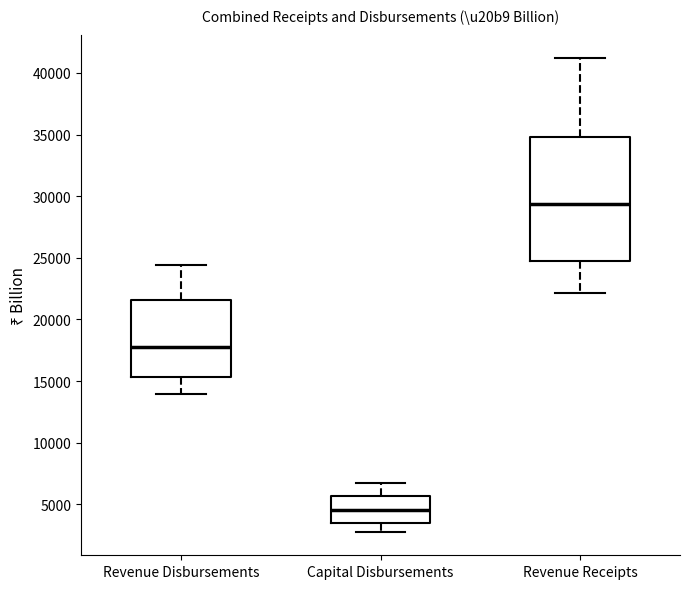

Reading left to right, transcribe this box plot: for each box, give where its median line is, the range the box spans, and where its two whiskers end, as read against the y-axis. The values are not printed on the chart, so give them approximately, as read against the axis.

Revenue Disbursements: median 17500, box 15500 to 21500, whiskers 14000 to 24500
Capital Disbursements: median 4500, box 3500 to 5500, whiskers 3000 to 6500
Revenue Receipts: median 29500, box 25000 to 35000, whiskers 22000 to 41000